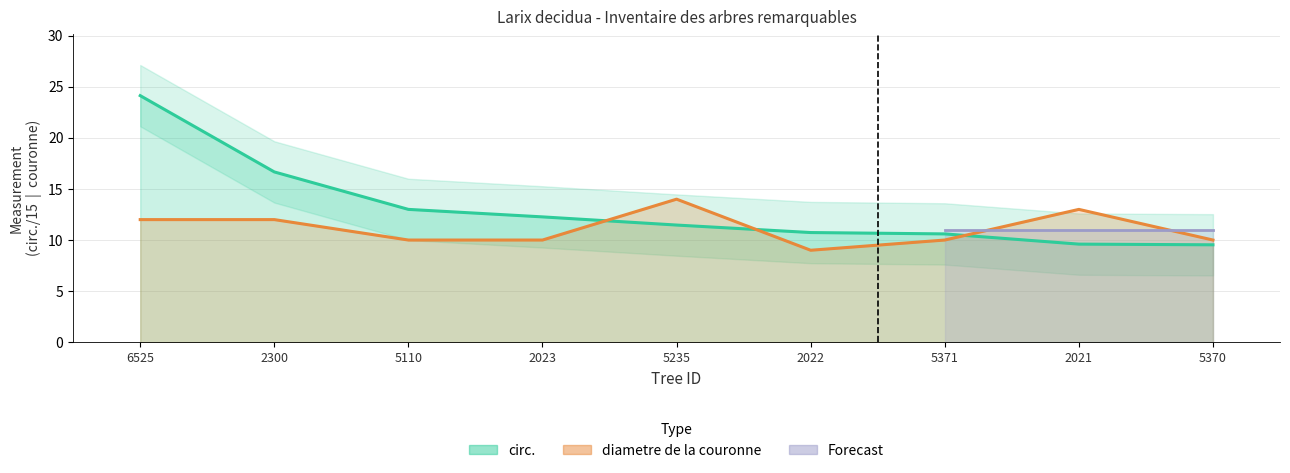

Which series has the widest spread of values?

circ.